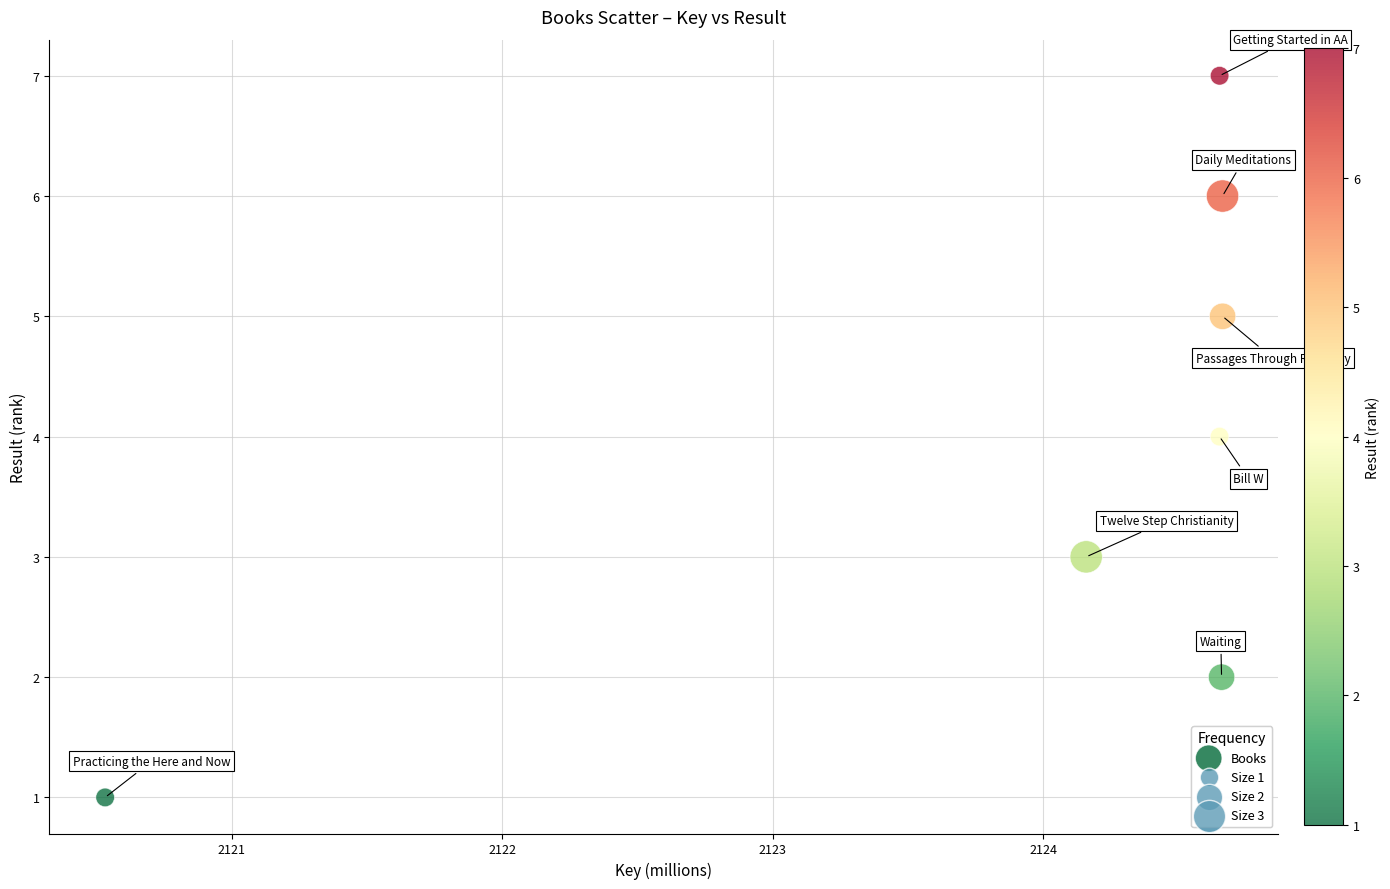

What is the range of Y values (max minus min)?

6